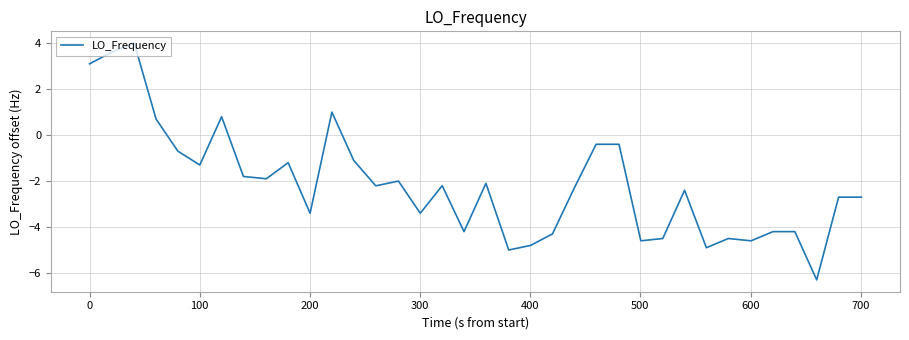

What is the difference between the maximum and minimum values?

10.3